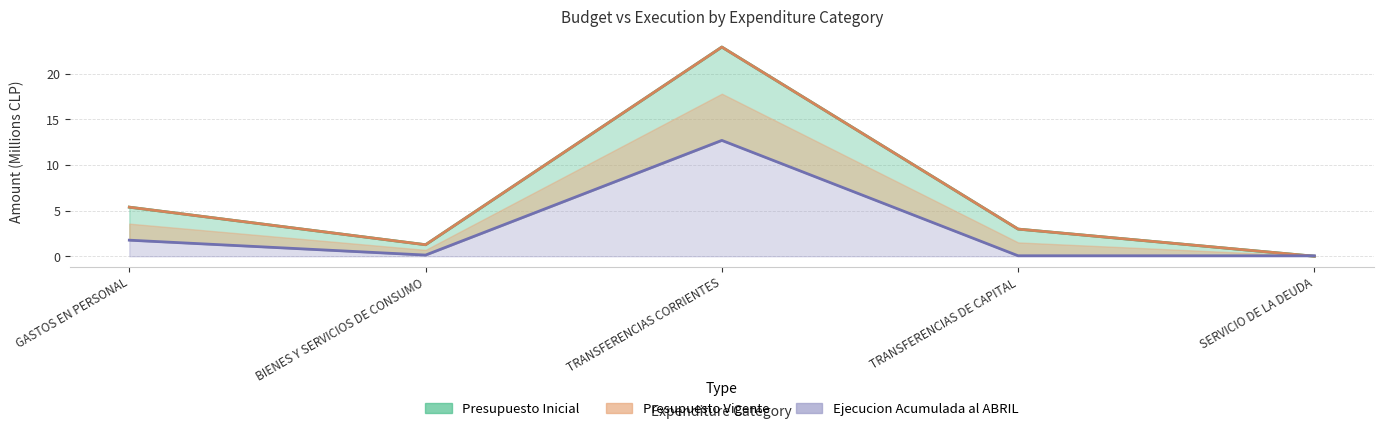

Does the chart display data point markers on the line(s)?

No